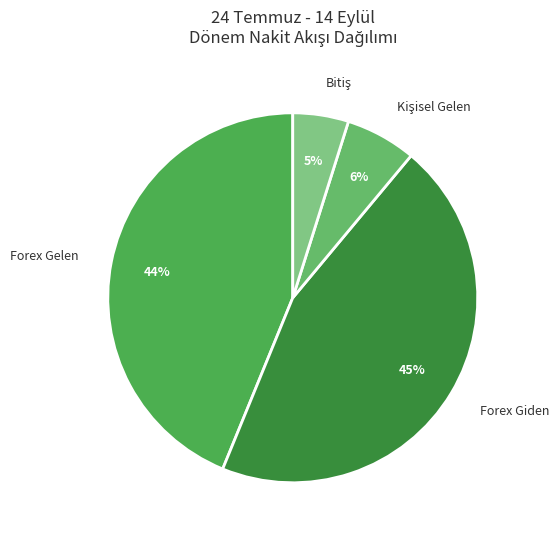

Which category has the biggest portion of the pie?

Forex Giden